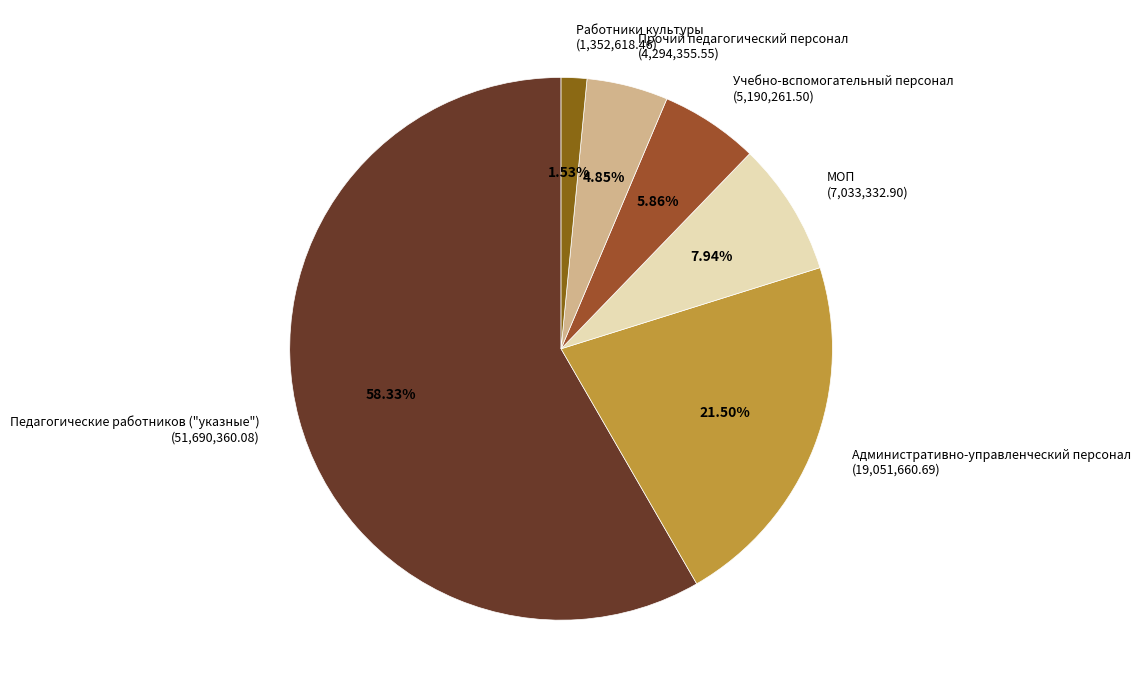

Rank the categories by value from highest to lowest.

Педагогические работников ("указные"), Административно-управленческий персонал, МОП, Учебно-вспомогательный персонал, Прочий педагогический персонал, Работники культуры